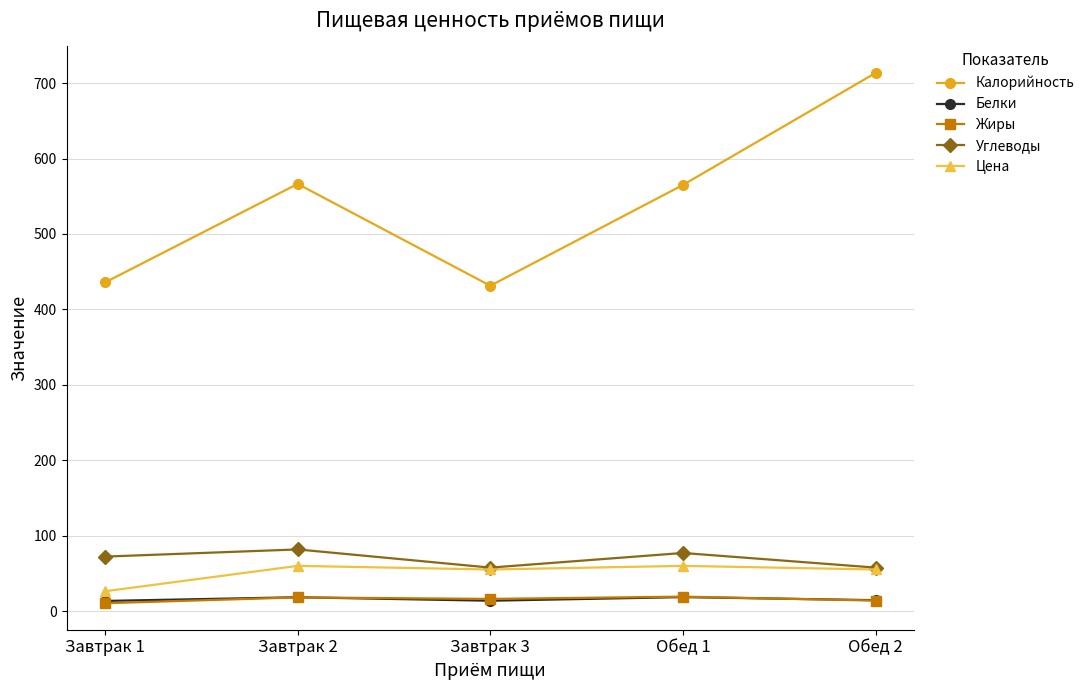

What is the highest value of the Углеводы series?

81.8